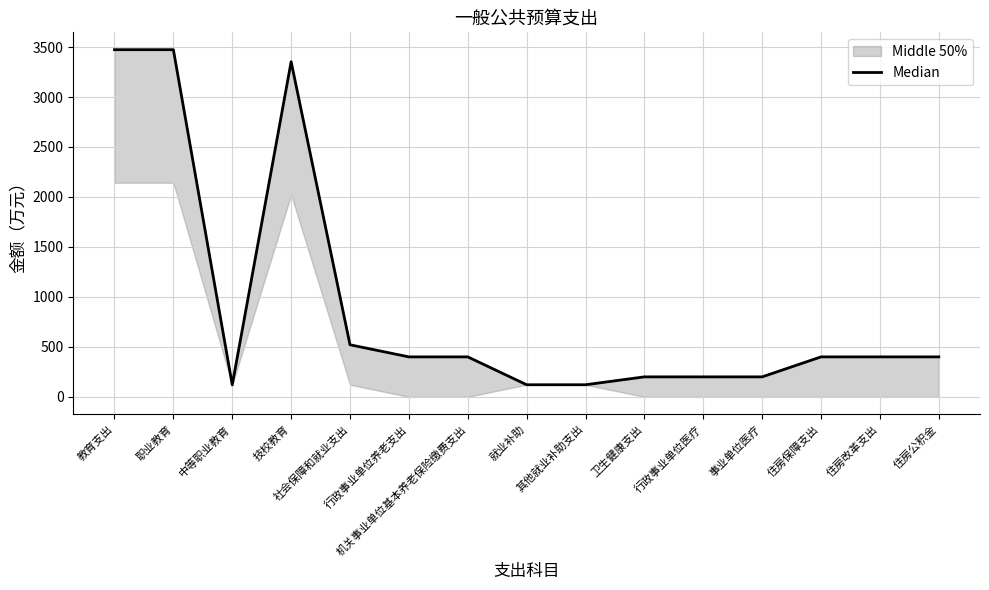

True or false: the data has more than 2 interior local peaks.

False